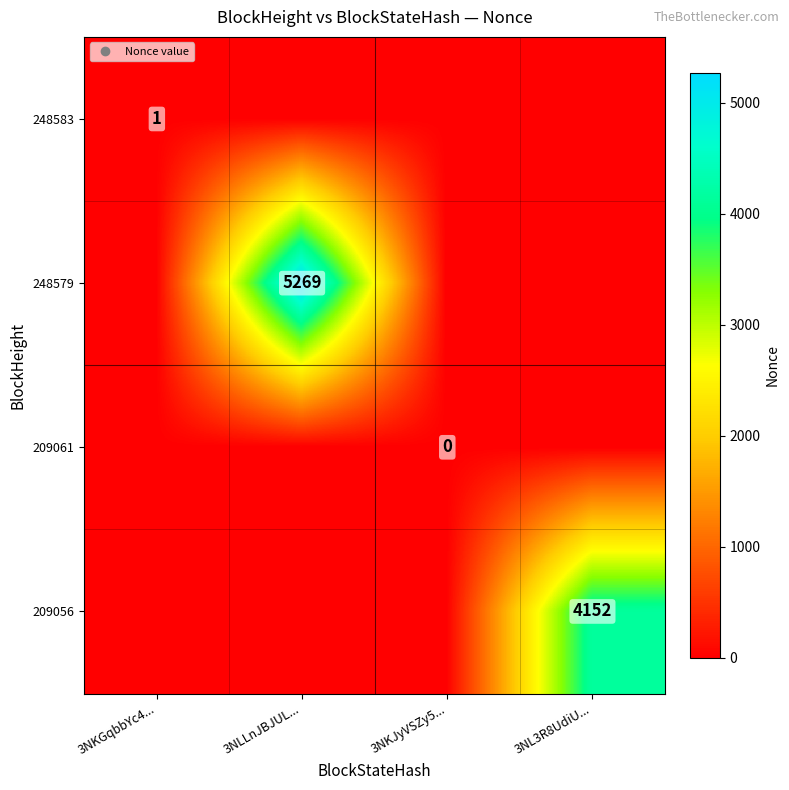

What is the difference between the 248579 values at 3NKGqbbYc4... and 3NLLnJBJUL...?

5269